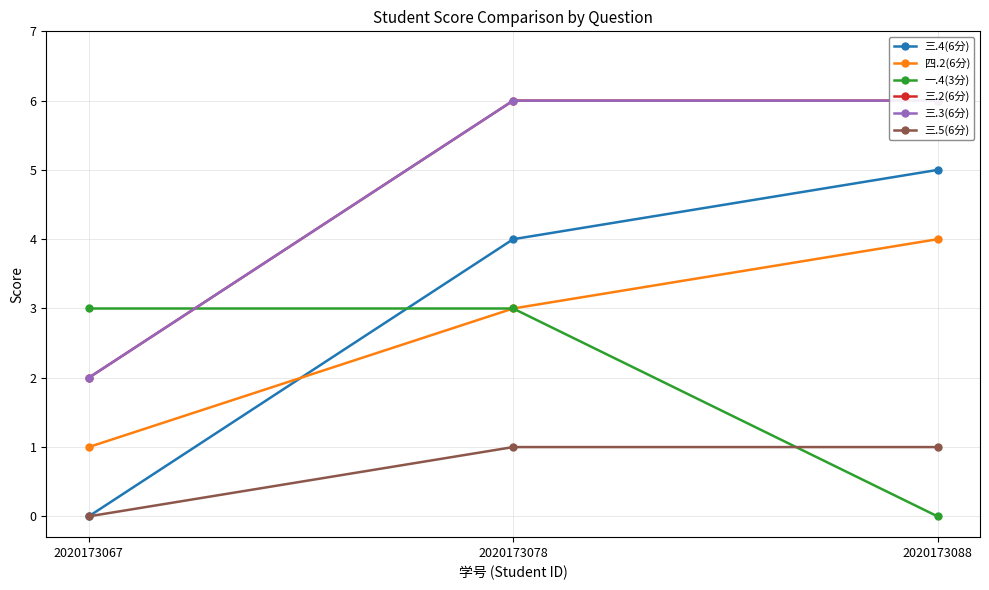

How many lines are shown in the chart?

6